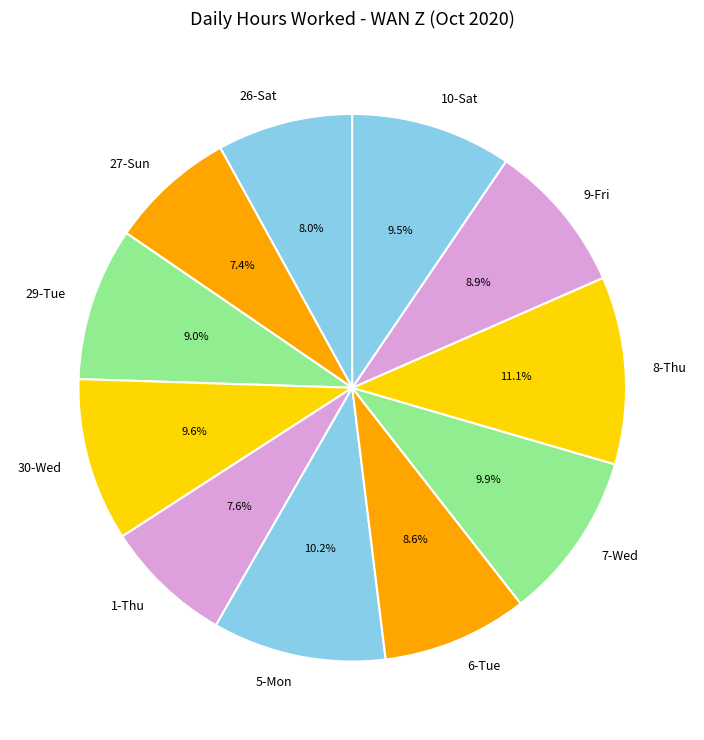

What portion of the pie excludes 1-Thu?

92.4%